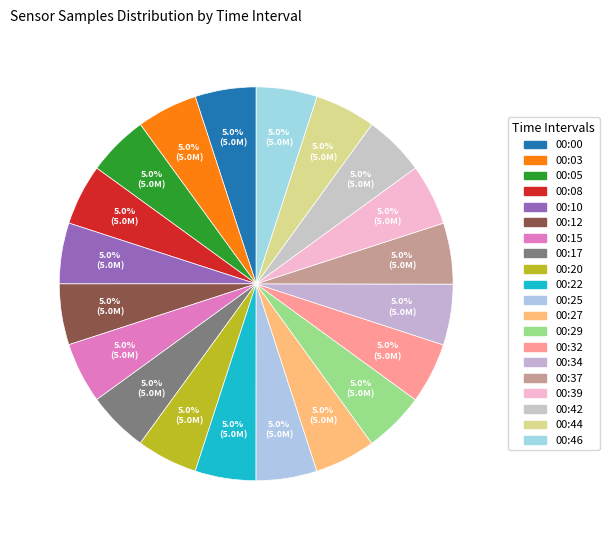

How many slices are in this pie chart?

20